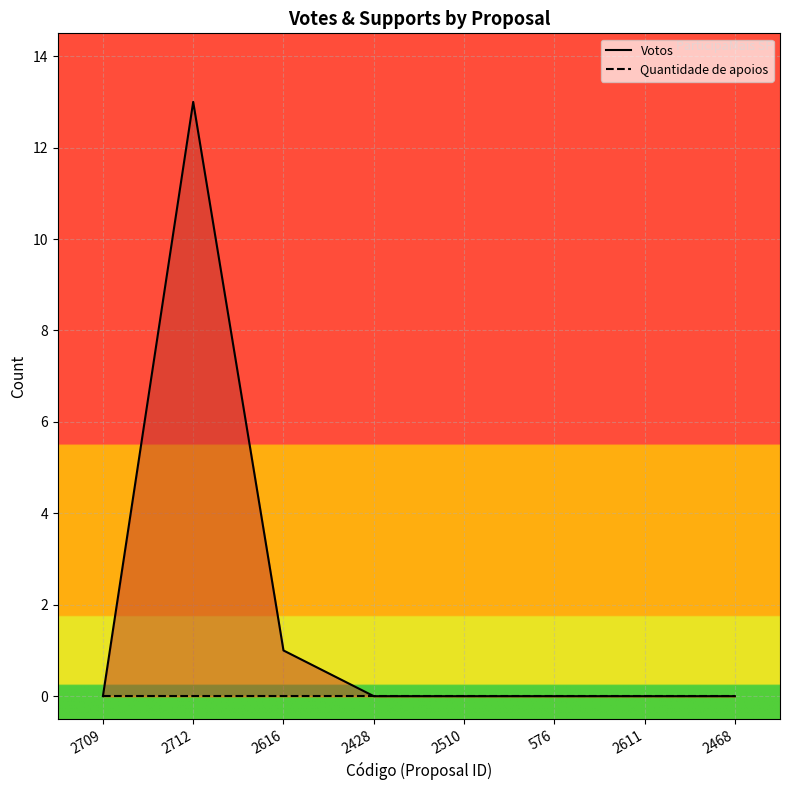

True or false: Votos and Quantidade de apoios intersect in this chart.

False